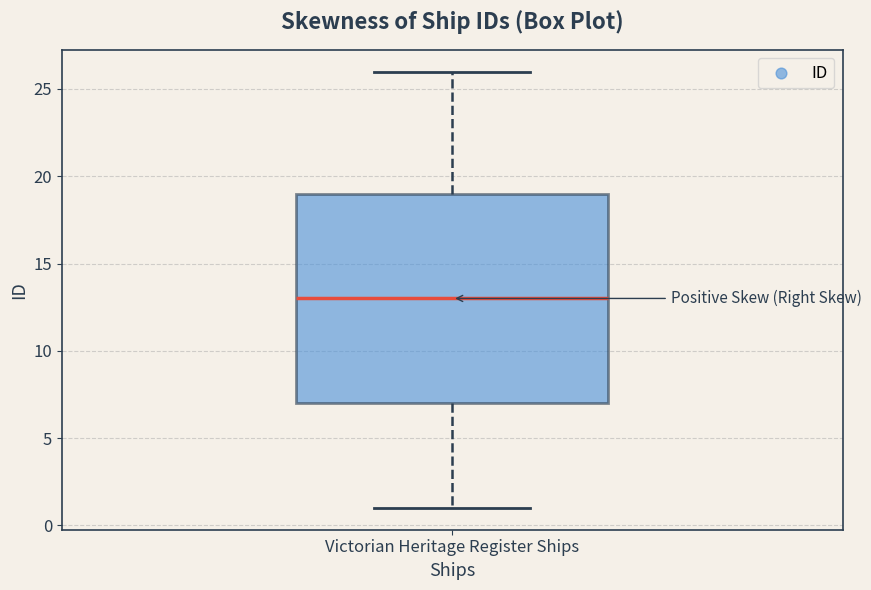

Read this box plot against the y-axis: the position of the median line, the range covered by the box, and the ends of both whiskers. The values are not printed on the chart, so give them approximately, as read against the axis.

median 13, box 7 to 19, whiskers 1 to 26